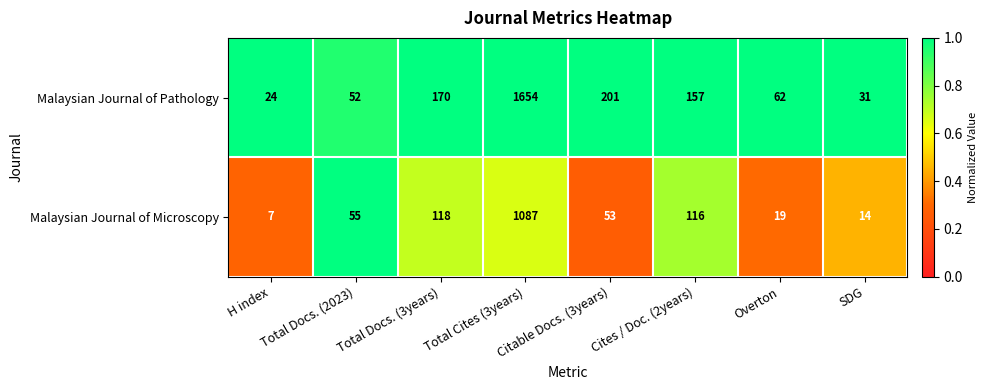

What is the difference between the Malaysian Journal of Microscopy values at SDG and H index?

7